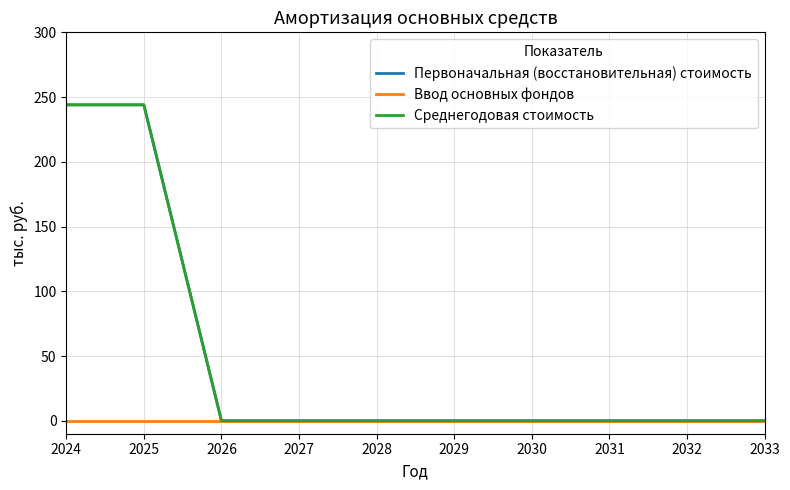

Reading right to left, transcribe all the data shown in this chart.

Первоначальная (восстановительная) стоимость: 0	0	0	0	0	0	0	0	244	244
Ввод основных фондов: 0	0	0	0	0	0	0	0	0	0
Среднегодовая стоимость: 0	0	0	0	0	0	0	0	244	244